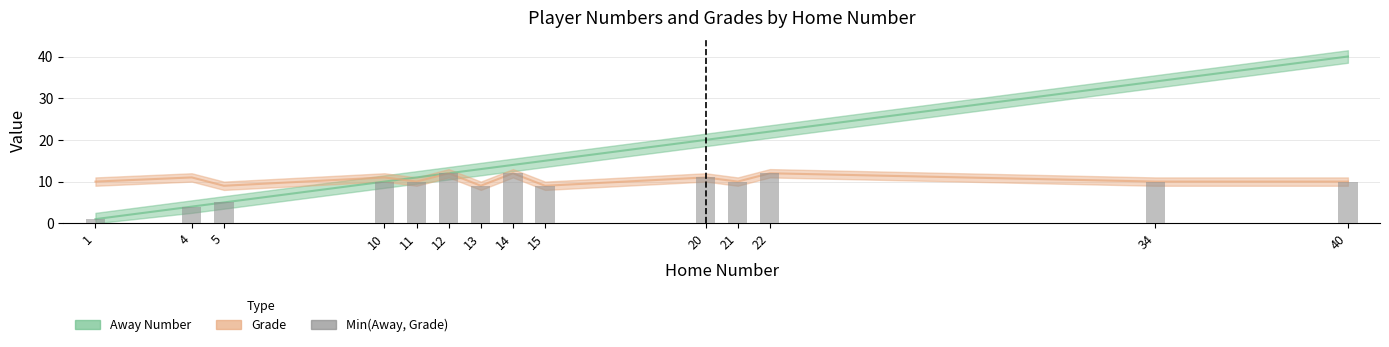

Which has a higher value, 5 or 34?

34